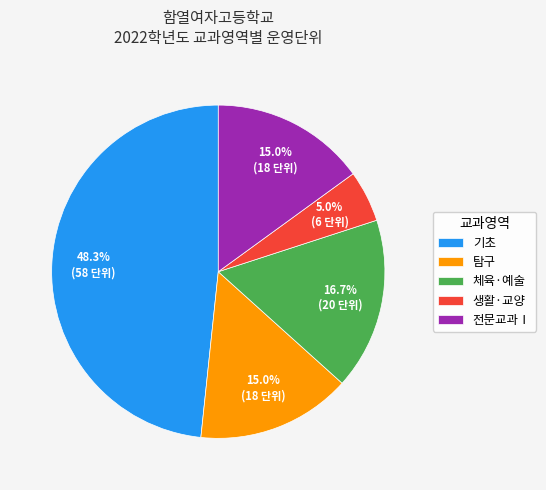

True or false: 기초 accounts for 53% of the total.

False